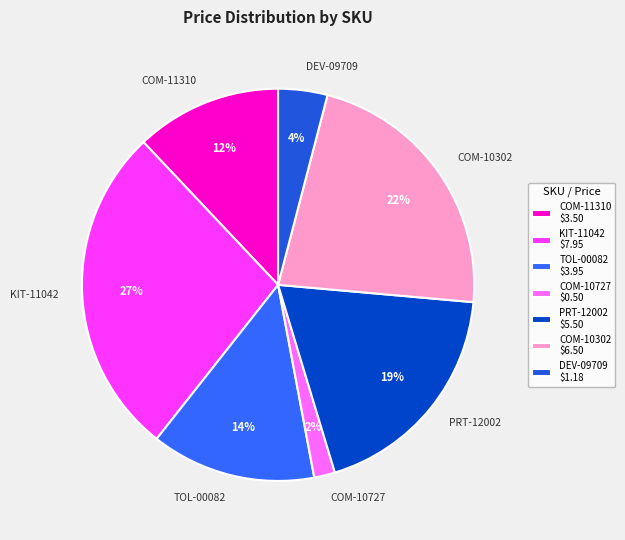

What percentage is the COM-10302 slice, to the nearest percent?

22%